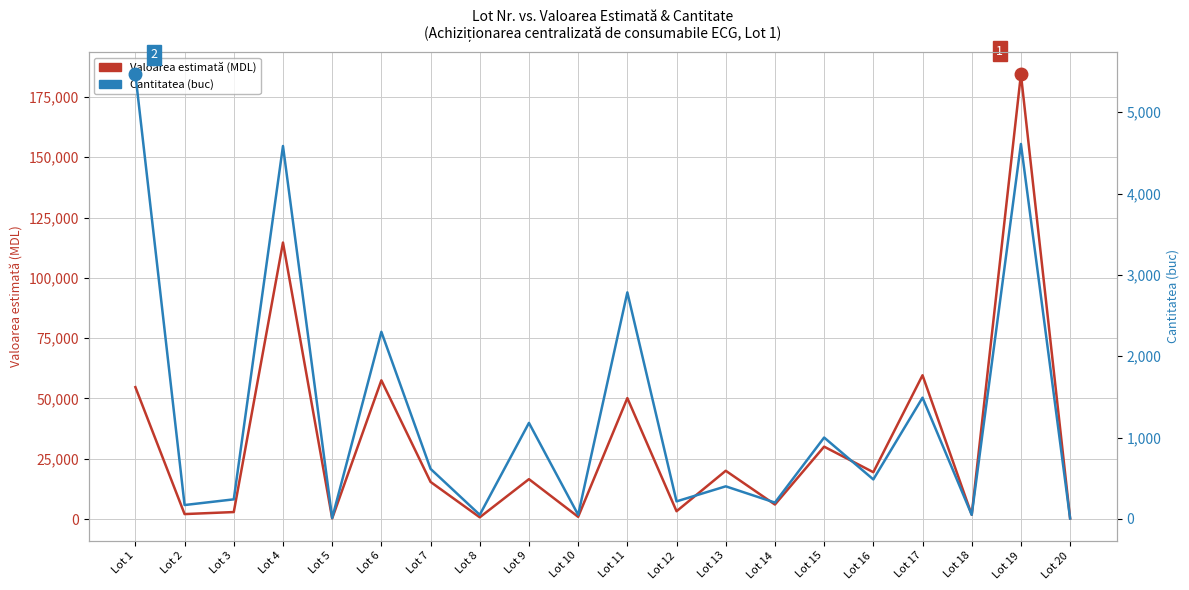

True or false: Cantitatea (buc) and Valoarea estimată (MDL) cross at least once.

False